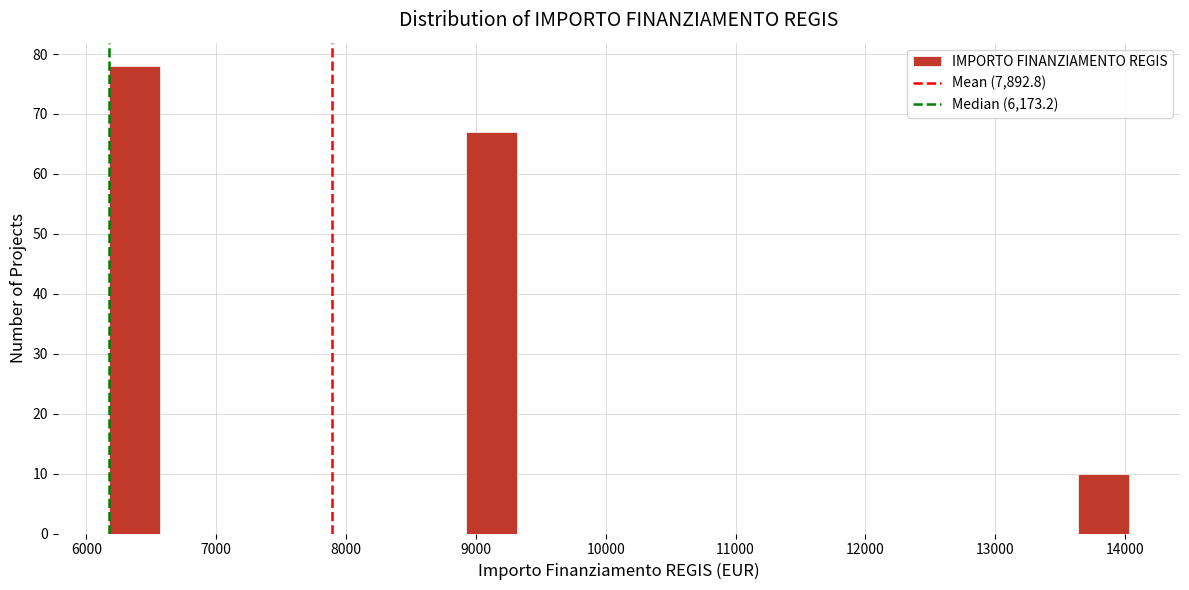

Around what value on the x-axis is the tallest bar? Give the approximate position of its centre, as read against the axis.

6400